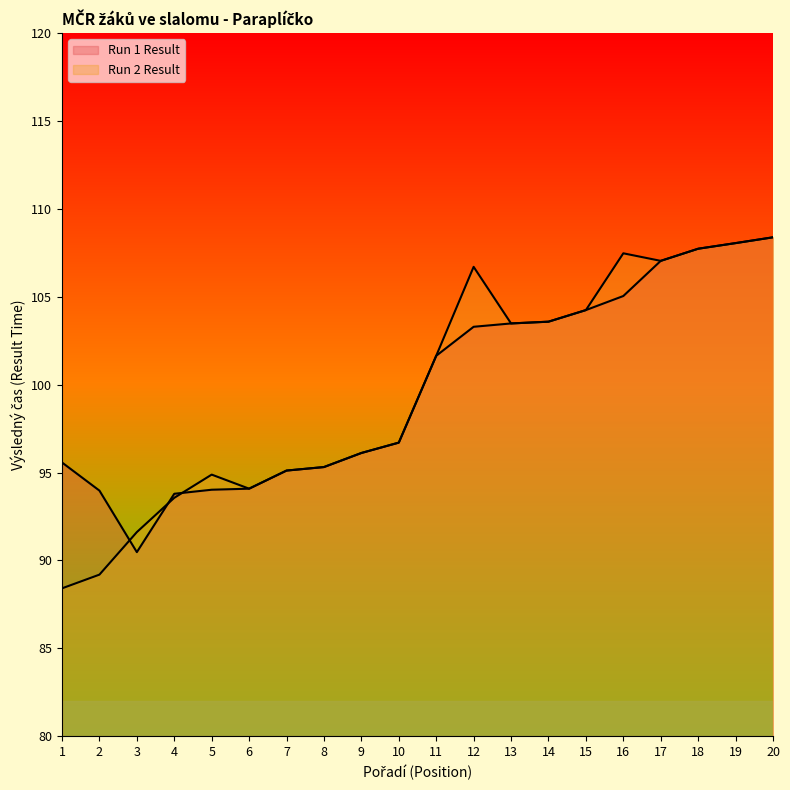

Where does the Run 2 Result series first go above 101?

11